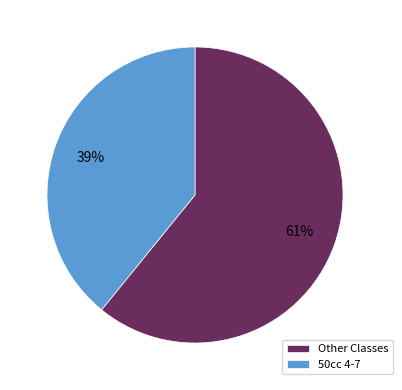

What percentage is the 50cc 4-7 slice, to the nearest percent?

39%